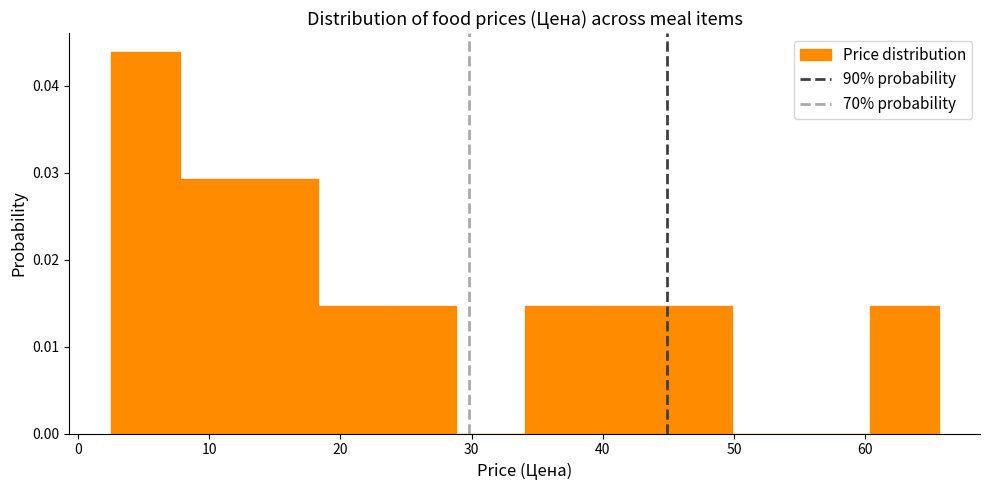

Reading left to right, transcribe this chart: for each bar, give the range it covers on the x-axis and its height. Neither the bar edges nor the heights are printed on the chart, so give them approximately, as read against the axes.

3 to 8: 0.044
8 to 13: 0.029
13 to 18: 0.029
18 to 24: 0.015
24 to 29: 0.015
29 to 34: 0
34 to 39: 0.015
39 to 45: 0.015
45 to 50: 0.015
50 to 55: 0
55 to 60: 0
60 to 66: 0.015